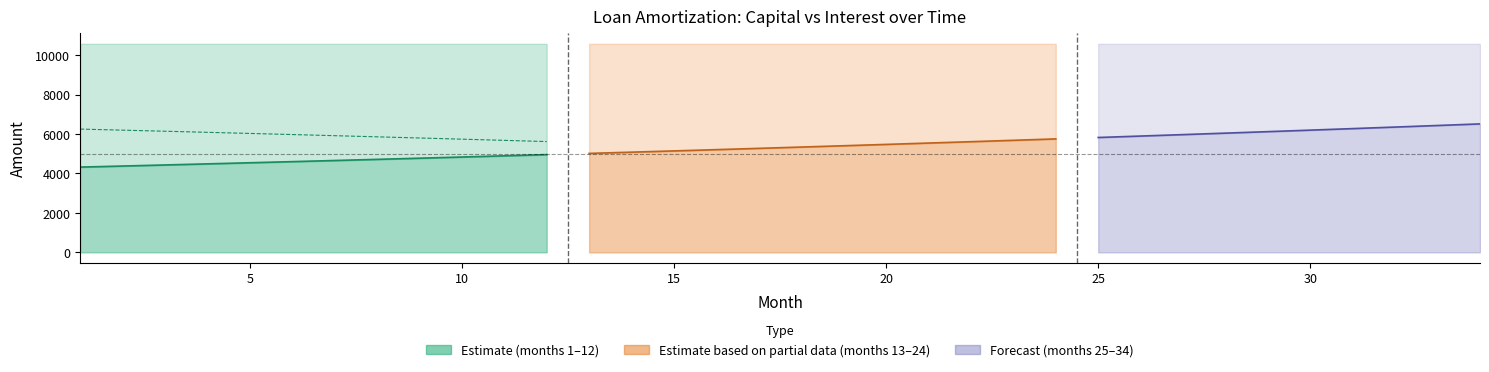

The Pago series shows 10572.5 at 17. True or false?

True